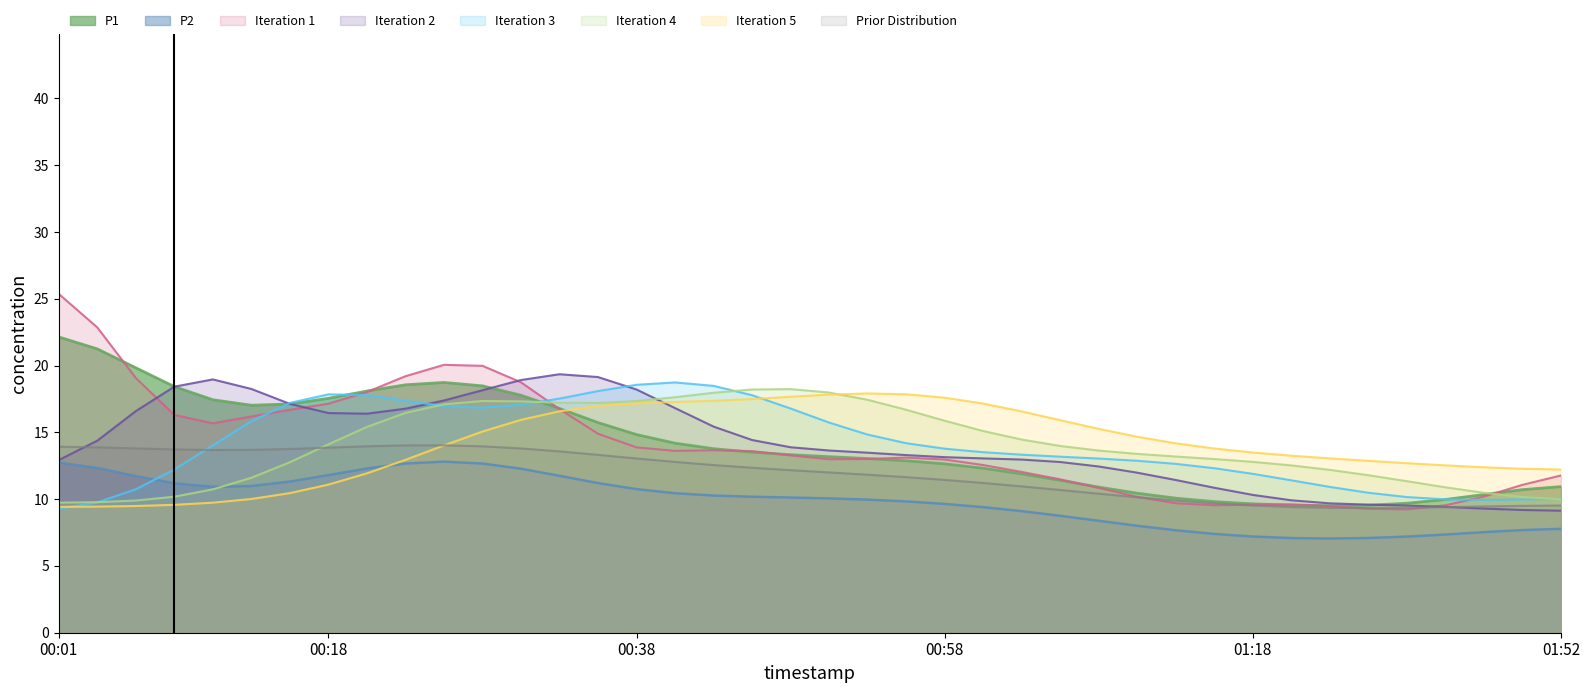

In P2, how many points are lower than both neighbors (excluding endpoints)?

2